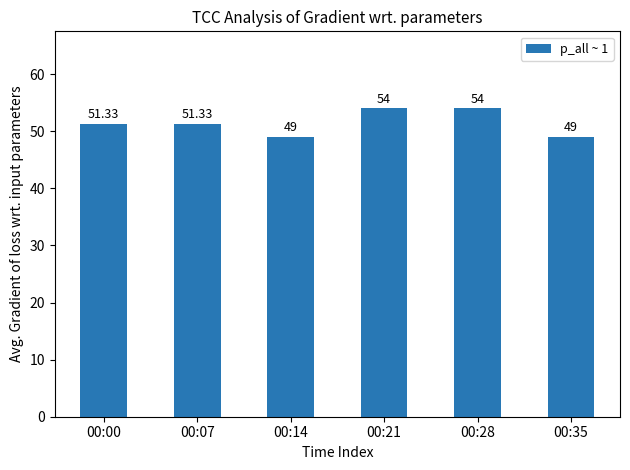

Approximately how many times larger is the value at 00:07 compared to 00:35?

1.0